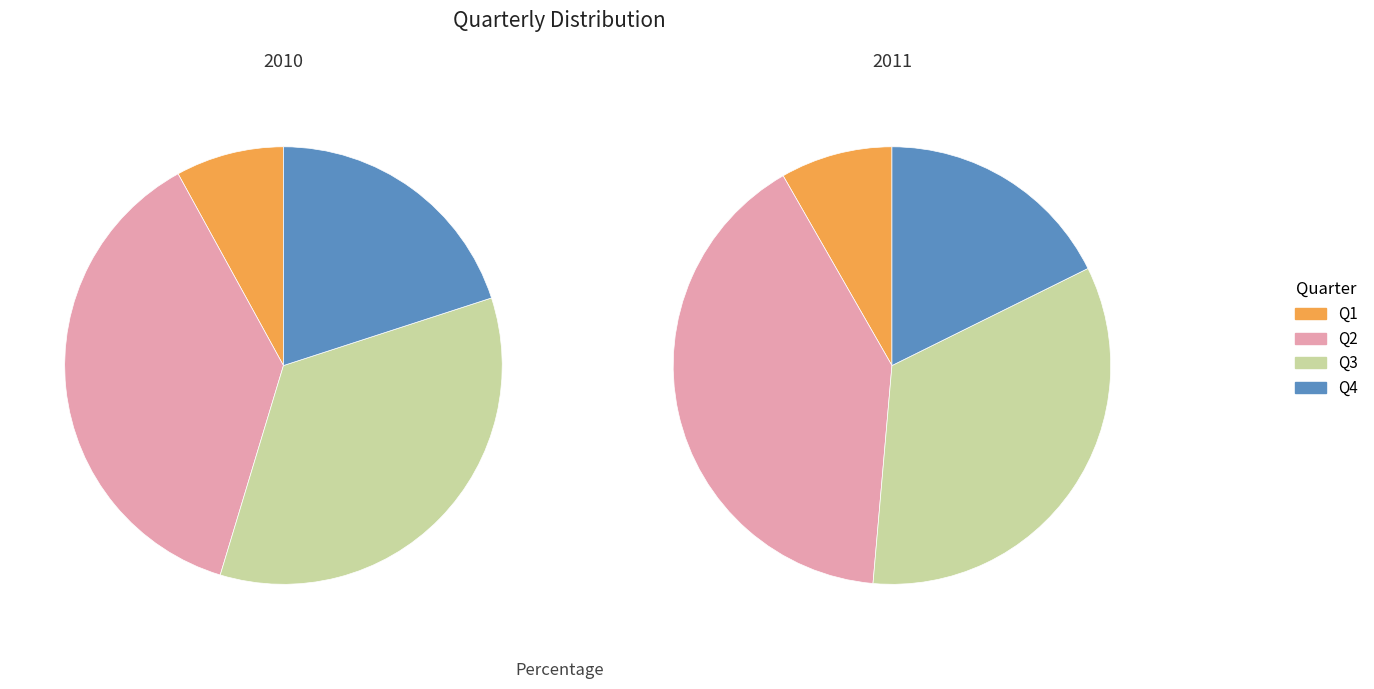

How many segments does this pie chart have?

4